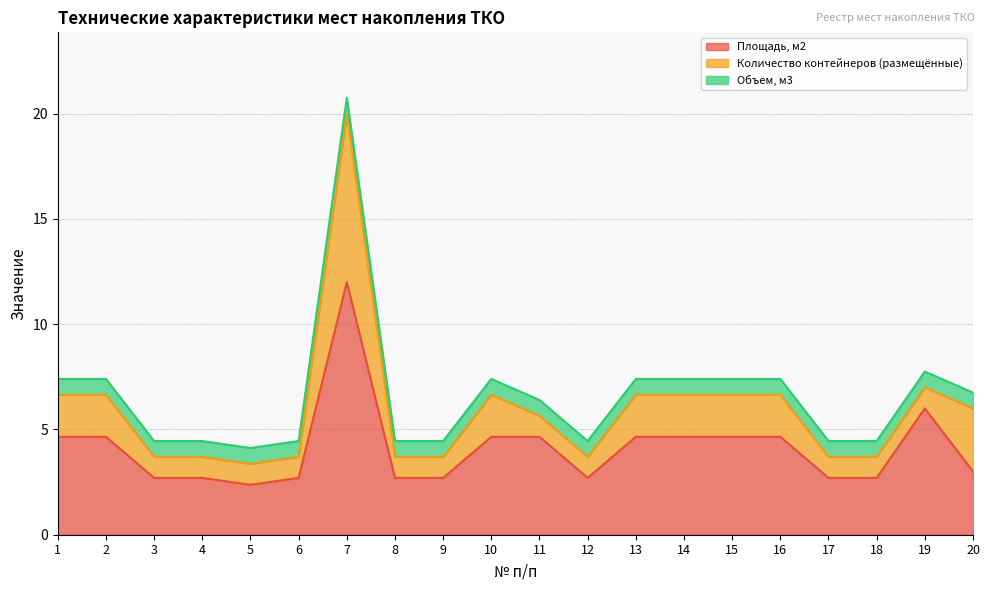

Is it true that Объем, м3 equals 0.8 at 3?

True